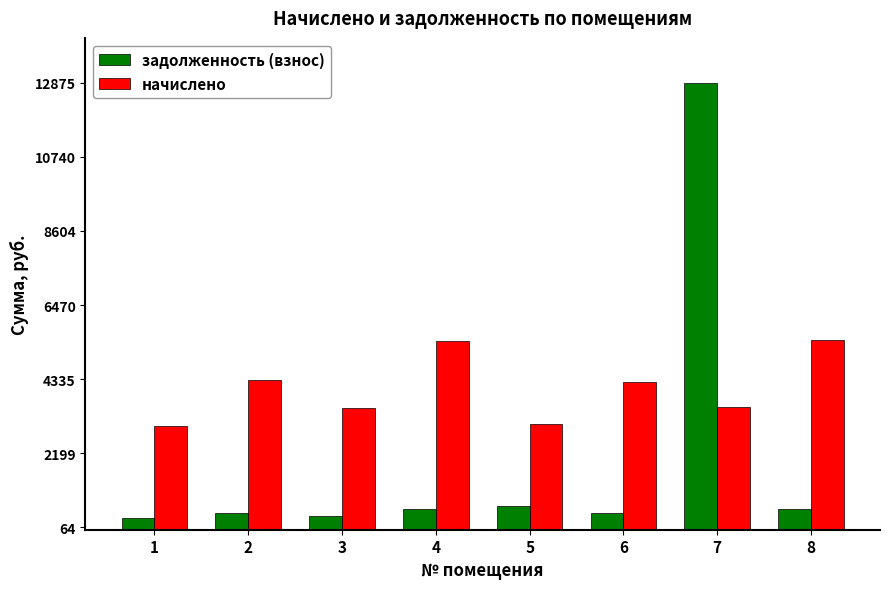

Is it true that начислено equals 722.9 at 1?

False